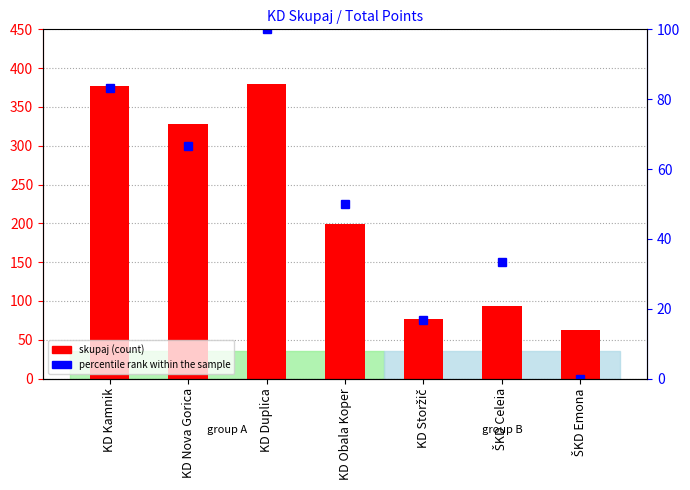

Which category has the lowest value in the percentile rank within the sample series?

ŠKD Emona